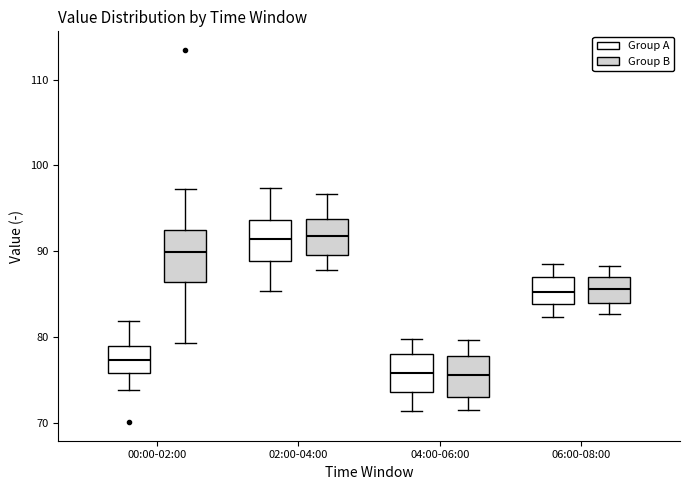

Reading left to right, read every box against the y-axis: the position of its median line, the range the box covers, and the ends of its whiskers. The values are not printed on the chart, so give them approximately, as read against the axis.

00:00-02:00 (Group A): median 77, box 76 to 79, whiskers 74 to 82
00:00-02:00 (Group B): median 90, box 86 to 92, whiskers 79 to 97
02:00-04:00 (Group A): median 91, box 89 to 94, whiskers 85 to 97
02:00-04:00 (Group B): median 92, box 90 to 94, whiskers 88 to 97
04:00-06:00 (Group A): median 76, box 74 to 78, whiskers 71 to 80
04:00-06:00 (Group B): median 76, box 73 to 78, whiskers 72 to 80
06:00-08:00 (Group A): median 85, box 84 to 87, whiskers 82 to 88
06:00-08:00 (Group B): median 86, box 84 to 87, whiskers 83 to 88